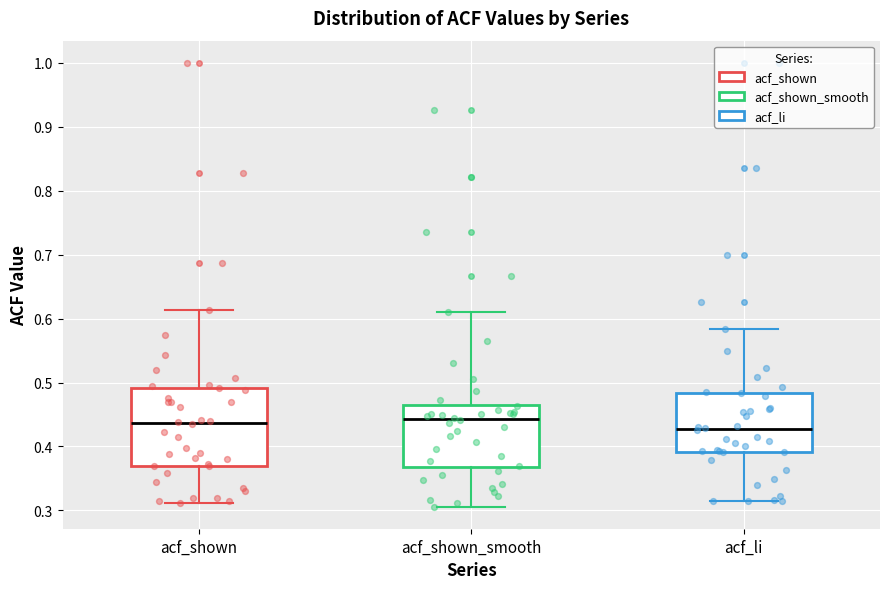

Reading left to right, read every box against the y-axis: the position of its median line, the range the box covers, and the ends of its whiskers. The values are not printed on the chart, so give them approximately, as read against the axis.

acf_shown: median 0.44, box 0.37 to 0.49, whiskers 0.31 to 0.61
acf_shown_smooth: median 0.44, box 0.37 to 0.47, whiskers 0.31 to 0.61
acf_li: median 0.43, box 0.39 to 0.48, whiskers 0.31 to 0.58